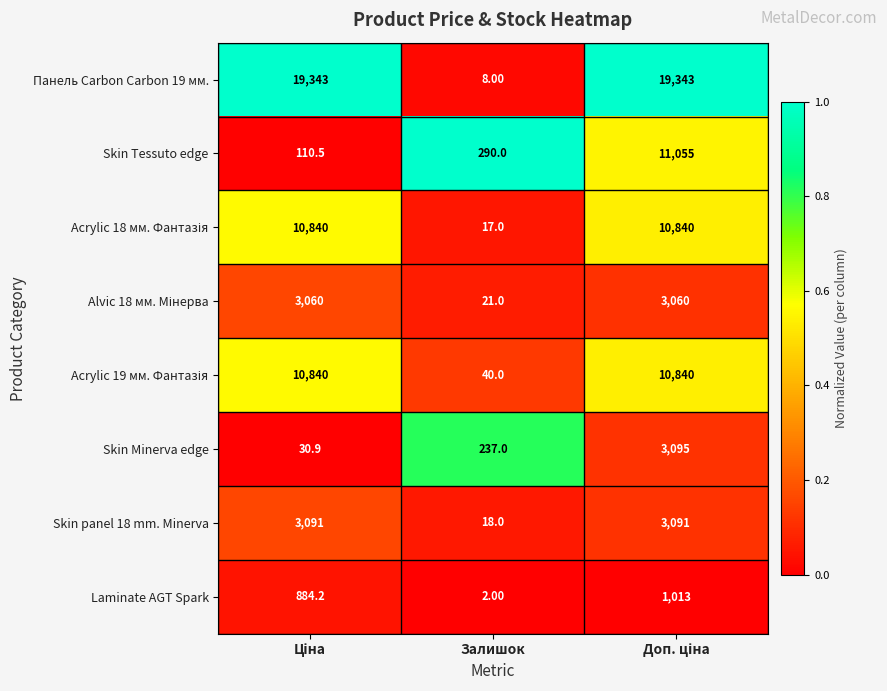

What is the difference between the second highest and minimum values in the Skin panel 18 mm. Minerva series?

3073.0